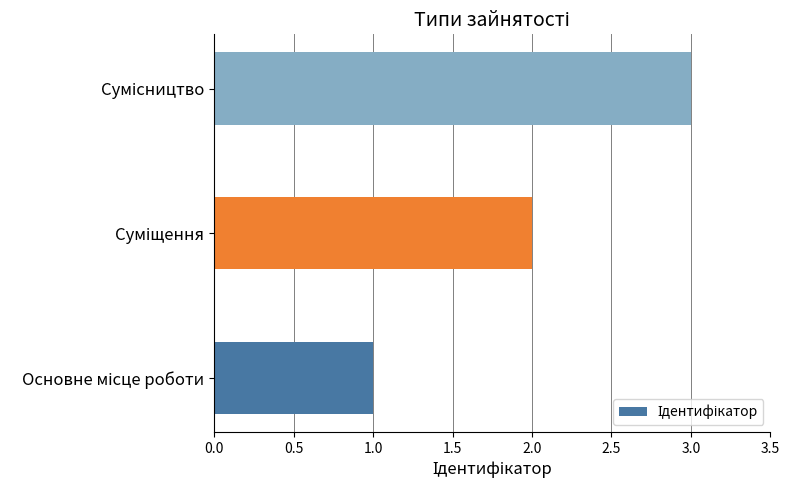

What is the sum of all values?

6